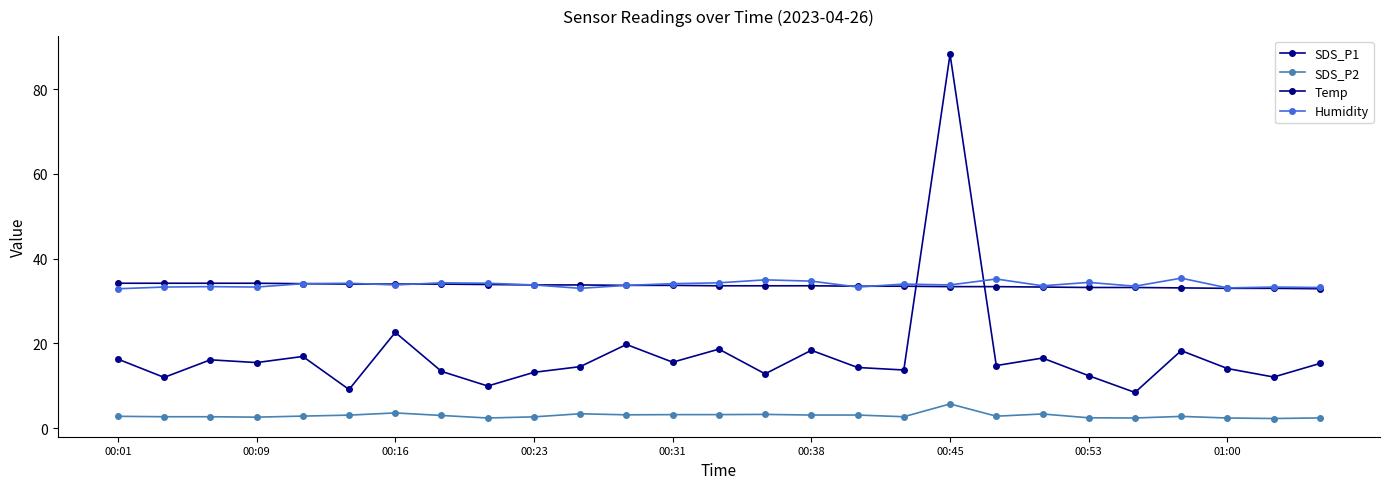

In Humidity, how many points are lower than both neighbors (excluding endpoints)?

8